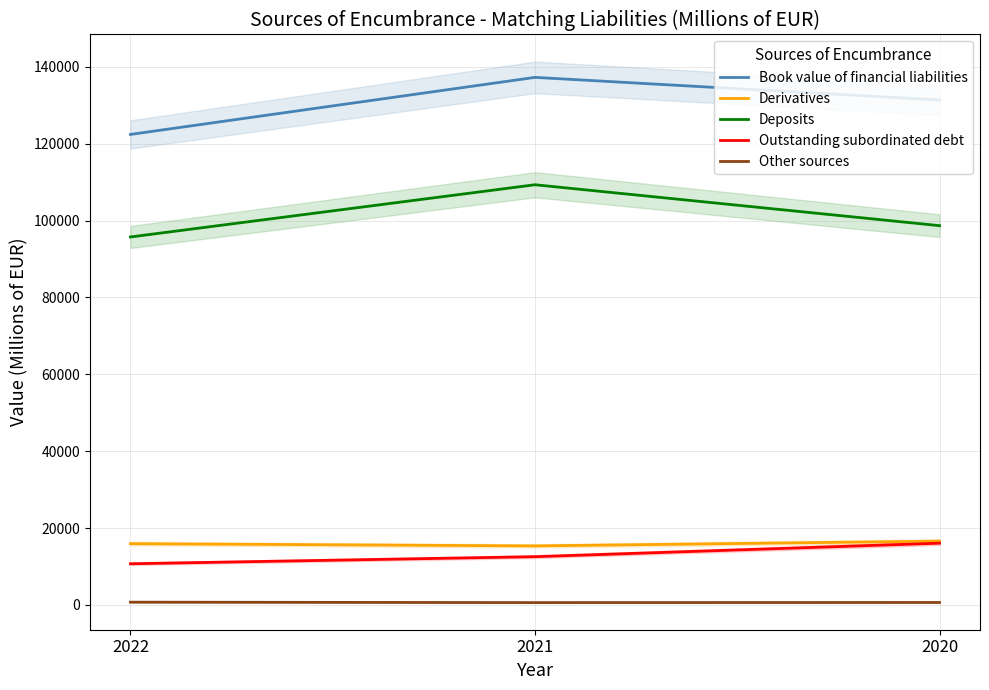

At which label does Outstanding subordinated debt reach its peak?

2020